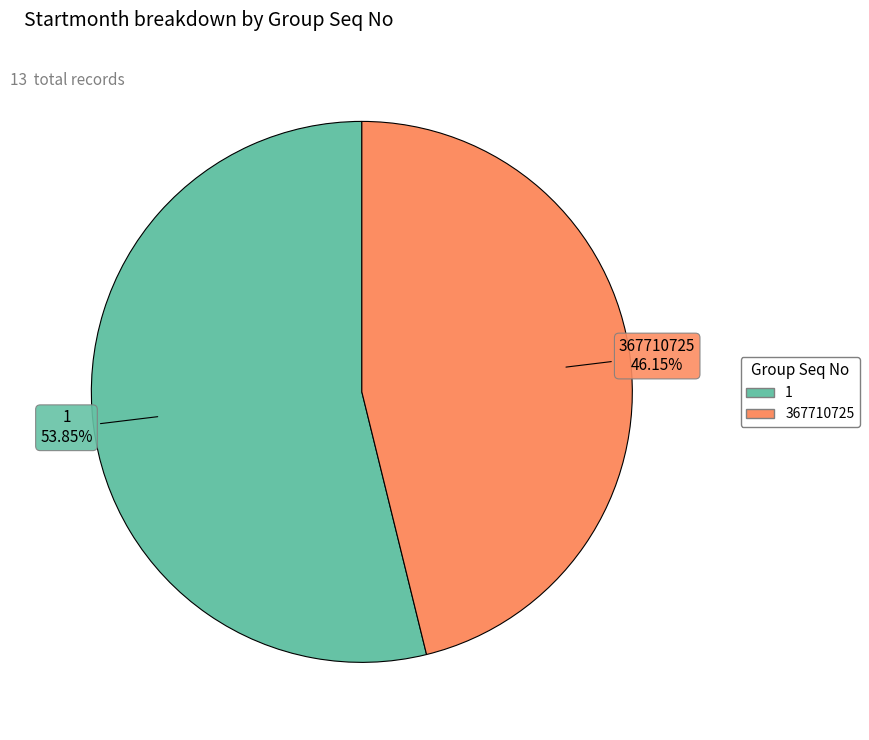

Does 1 account for over 50% of the chart?

Yes